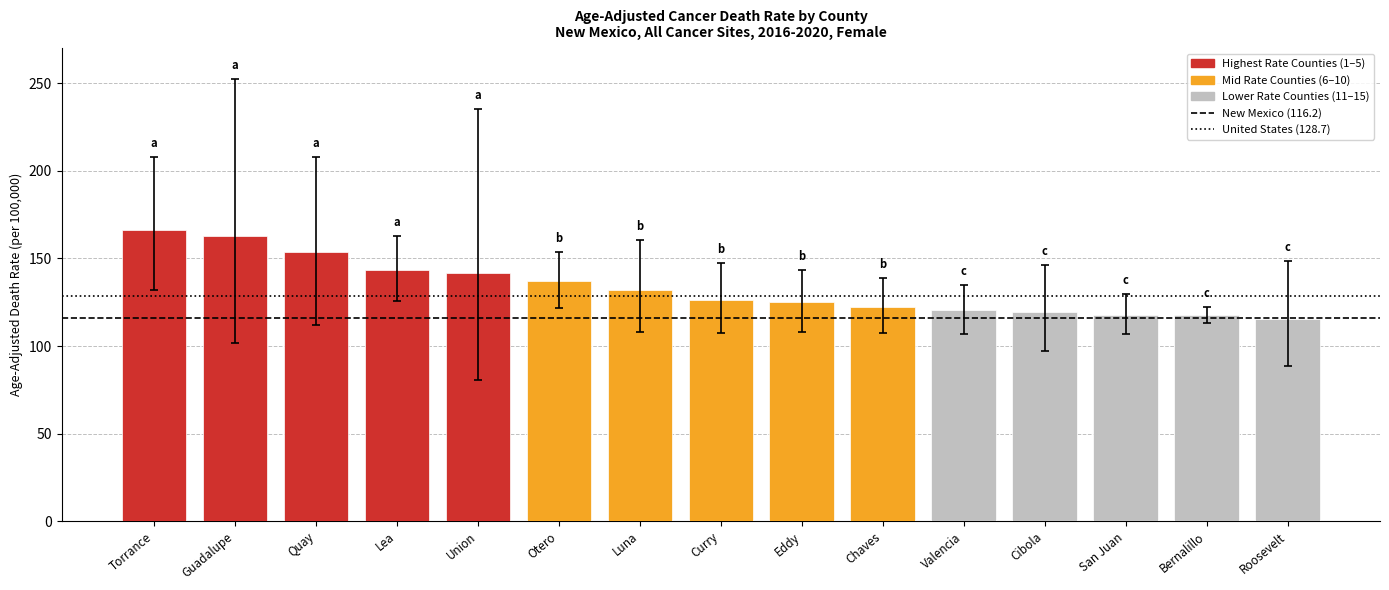

What is the sum of the values at Union and Otero?

278.7